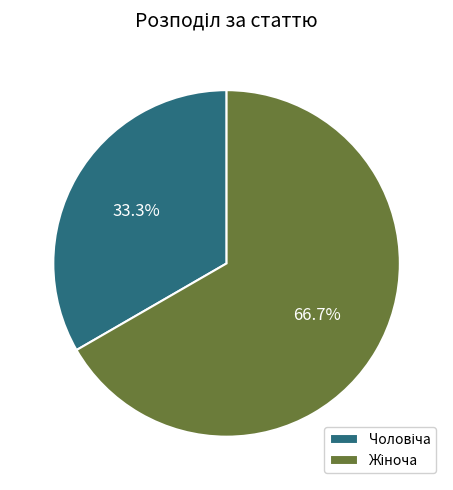

To the nearest percent, what is the difference between the largest and smallest slice percentages?

33%